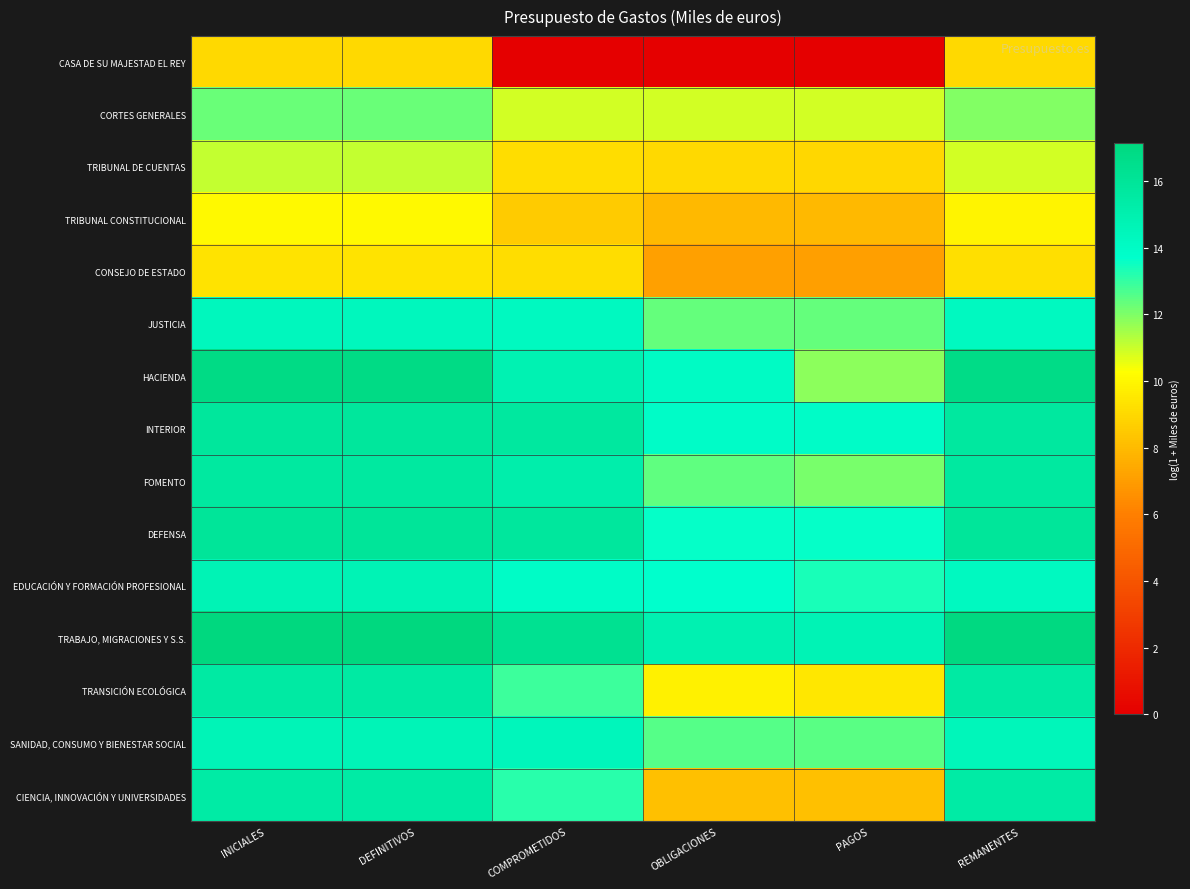

Which series has the largest total across all categories?

TRABAJO, MIGRACIONES Y S.S.